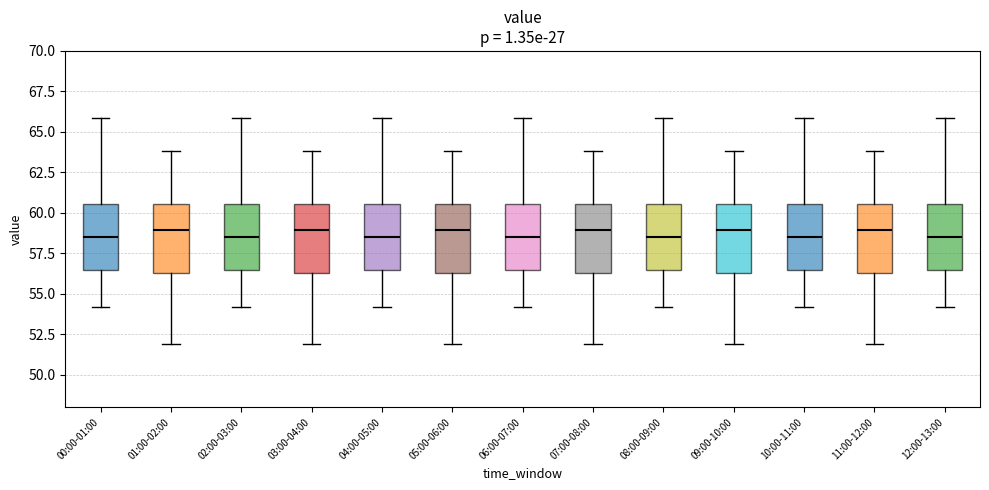

Where does the lower whisker of the box for 06:00-07:00 end on the y-axis? The values are not printed on the chart, so give them approximately, as read against the axis.

54.0